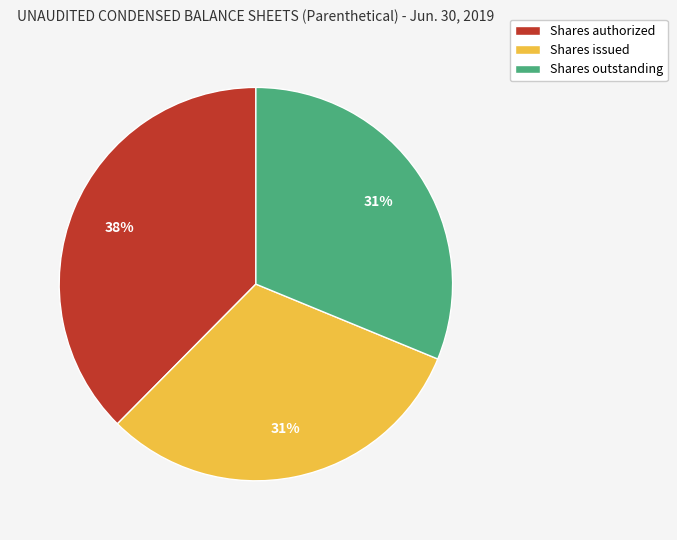

Combined, do Shares outstanding and Shares issued account for over 50%?

Yes